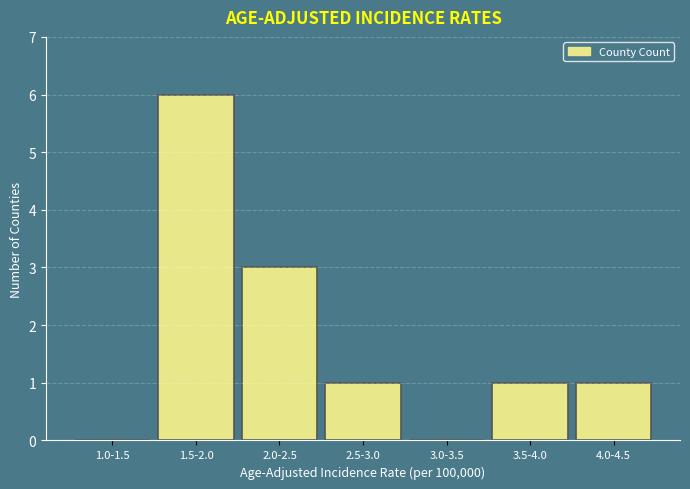

Reading right to left, extract all data points from this chart.

4.0-4.5=1	3.5-4.0=1	3.0-3.5=0	2.5-3.0=1	2.0-2.5=3	1.5-2.0=6	1.0-1.5=0